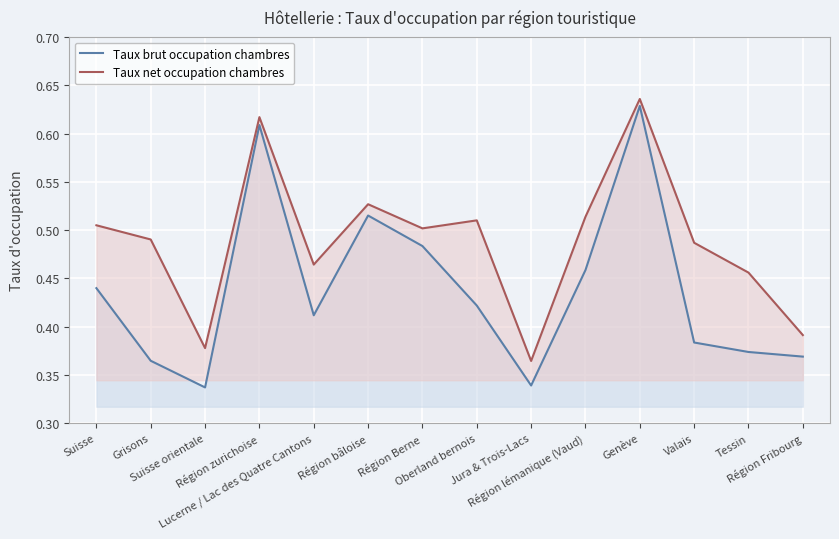

Rank the series by their average value, from highest to lowest.

Taux net occupation chambres, Taux brut occupation chambres